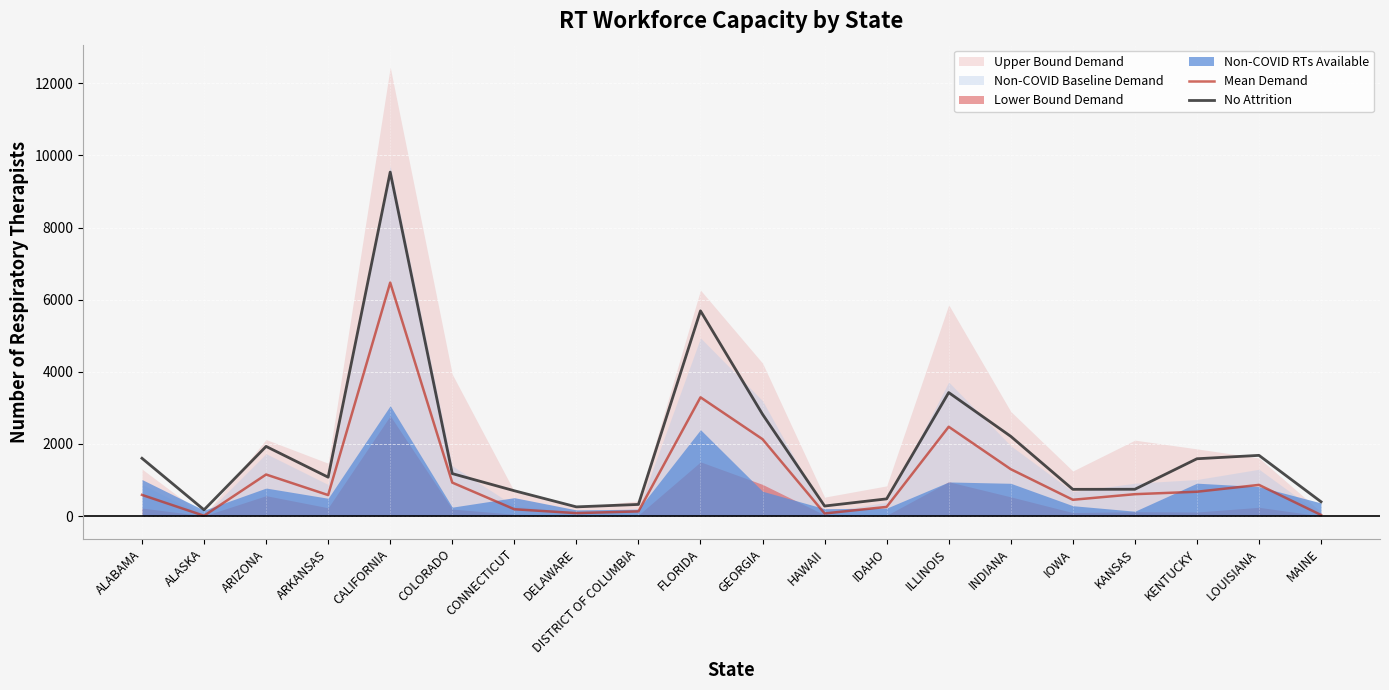

At which category is the sum across all series the highest?

CALIFORNIA